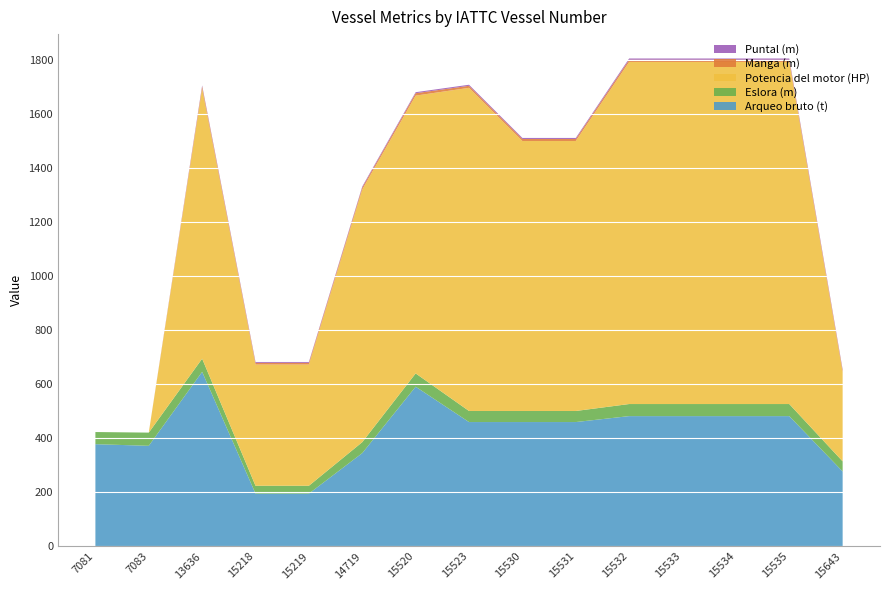

Reading left to right, list all the values displayed in this chart.

Arqueo bruto (t): 7081=378.0	7083=372.0	13636=646.0	15218=195.0	15219=195.0	14719=345.0	15520=591.0	15523=460.0	15530=460.0	15531=460.0	15532=482.0	15533=482.0	15534=482.0	15535=482.0	15643=277.0
Eslora (m): 7081=45.0	7083=48.9	13636=48.7	15218=29.1	15219=29.1	14719=40.7	15520=49.1	15523=41.0	15530=41.0	15531=41.0	15532=44.7	15533=44.7	15534=44.7	15535=44.7	15643=37.5
Potencia del motor (HP): 7081=0.0	7083=0.0	13636=1000.0	15218=449.0	15219=449.0	14719=936.0	15520=1029.0	15523=1197.0	15530=1000.0	15531=1000.0	15532=1267.0	15533=1267.0	15534=1267.0	15535=1267.0	15643=330.0
Manga (m): 7081=0.0	7083=0.0	13636=8.5	15218=6.3	15219=6.3	14719=7.2	15520=8.9	15523=7.6	15530=7.6	15531=7.6	15532=8.3	15533=8.3	15534=8.3	15535=8.3	15643=7.1
Puntal (m): 7081=0.0	7083=0.0	13636=3.6	15218=3.1	15219=3.1	14719=3.7	15520=3.8	15523=3.8	15530=3.8	15531=3.8	15532=4.6	15533=4.6	15534=4.6	15535=4.6	15643=3.3